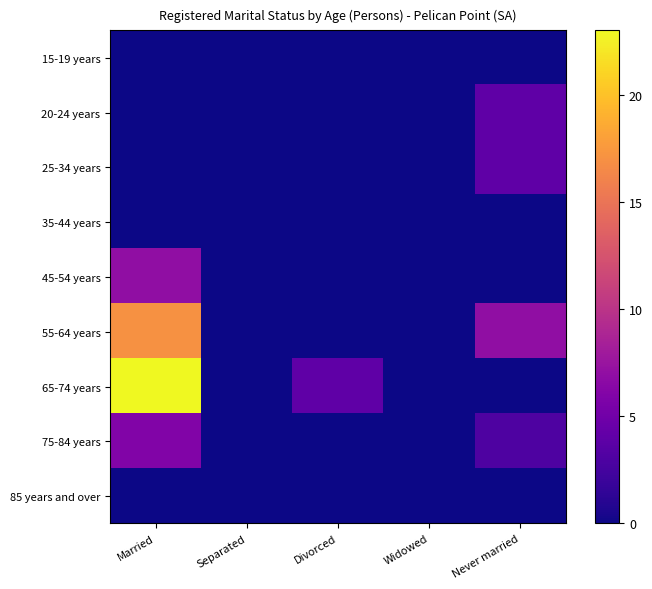

How many data points does each series have?

5